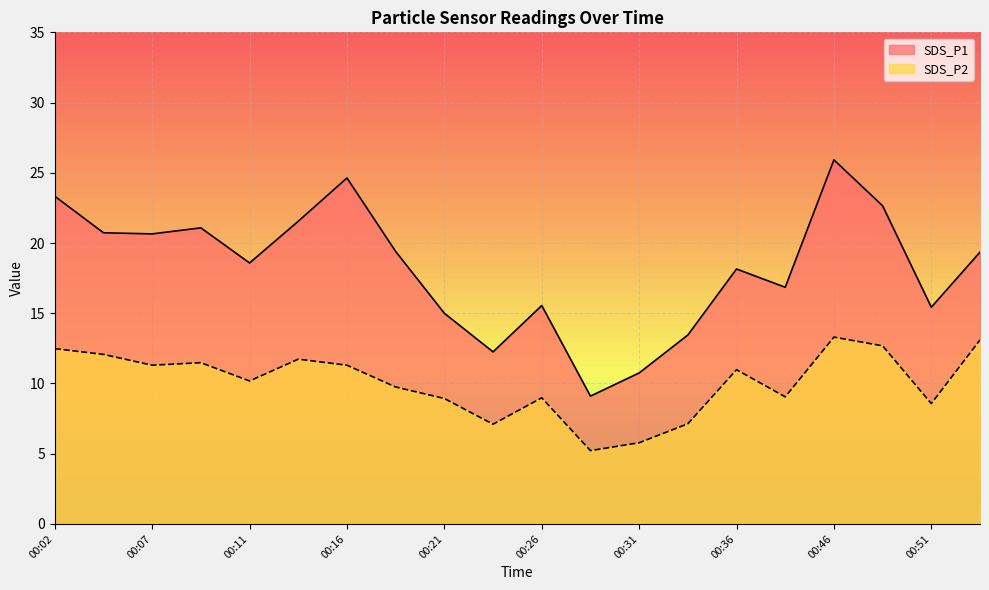

Is it true that SDS_P1 equals 12.4 at 00:07?

False